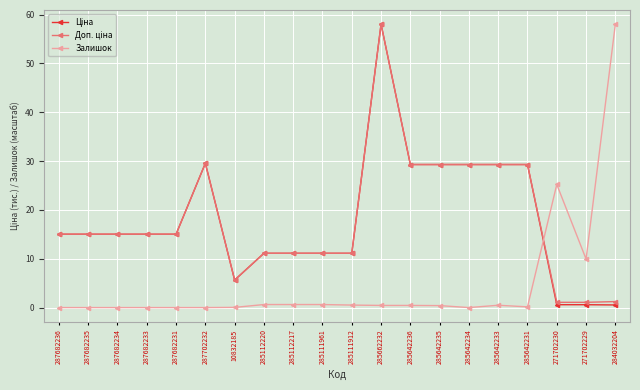

What is the maximum value shown in the chart?

58.0